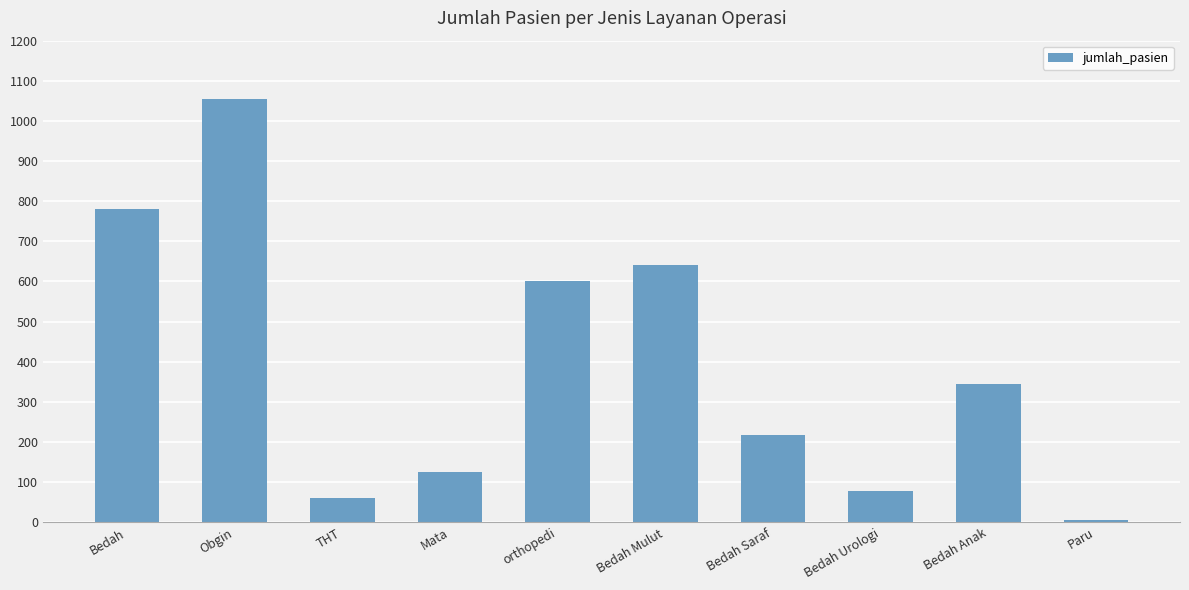

List the labels in order of value, largest first.

Obgin, Bedah, Bedah Mulut, orthopedi, Bedah Anak, Bedah Saraf, Mata, Bedah Urologi, THT, Paru